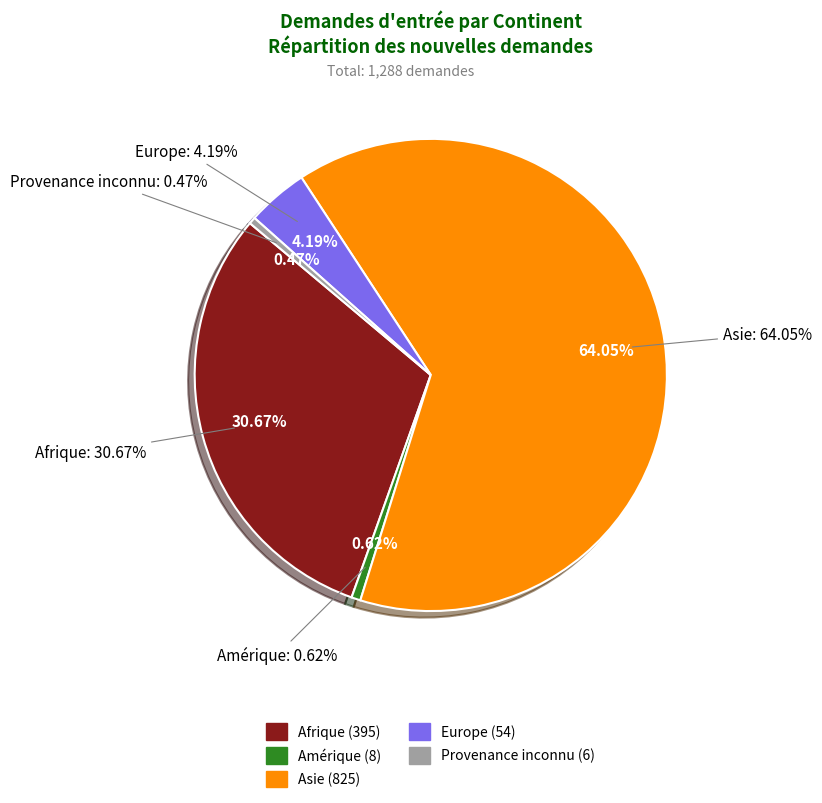

Is it true that Europe is 1% of the pie?

False